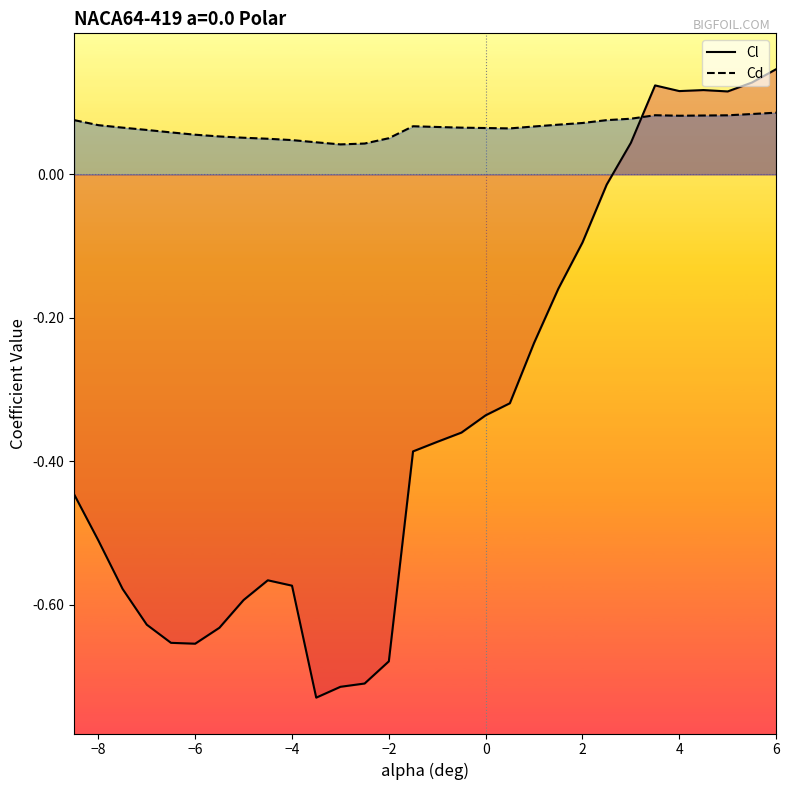

In Cl, how many points are lower than both neighbors (excluding endpoints)?

4